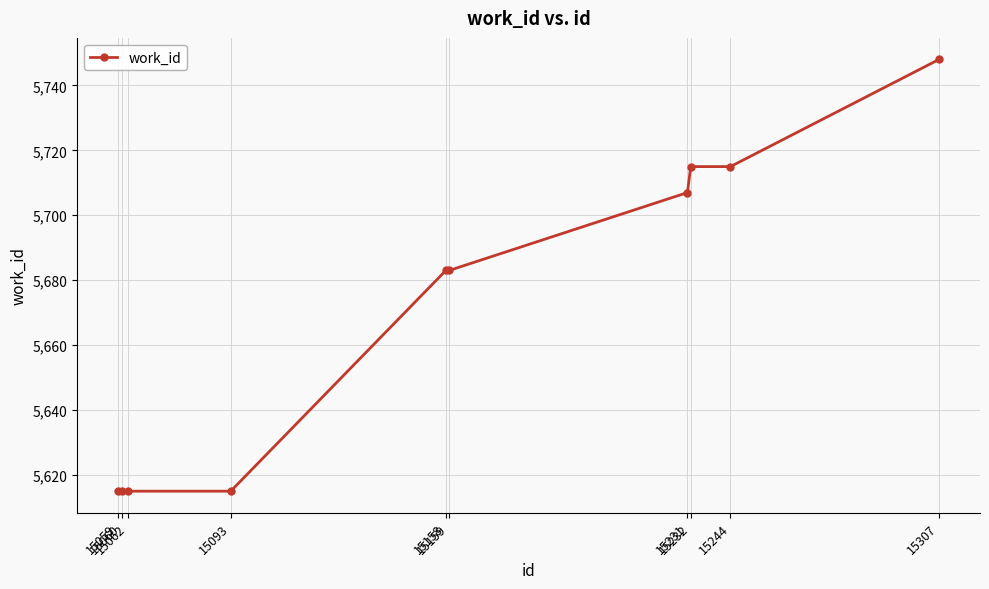

The chart shows a value of 5615 at 15062. True or false?

True